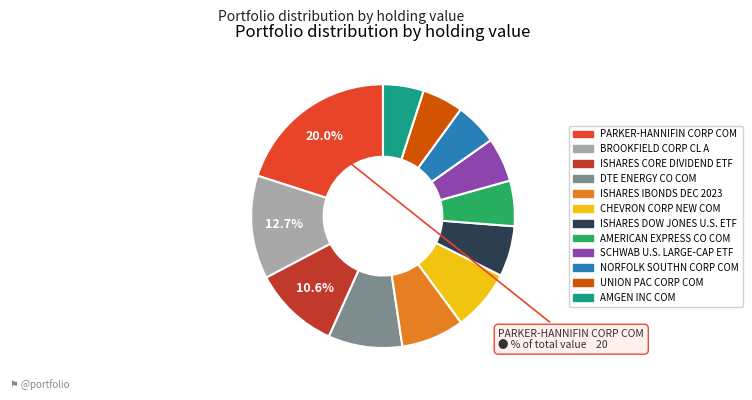

What is the largest slice in the pie chart?

PARKER-HANNIFIN CORP COM